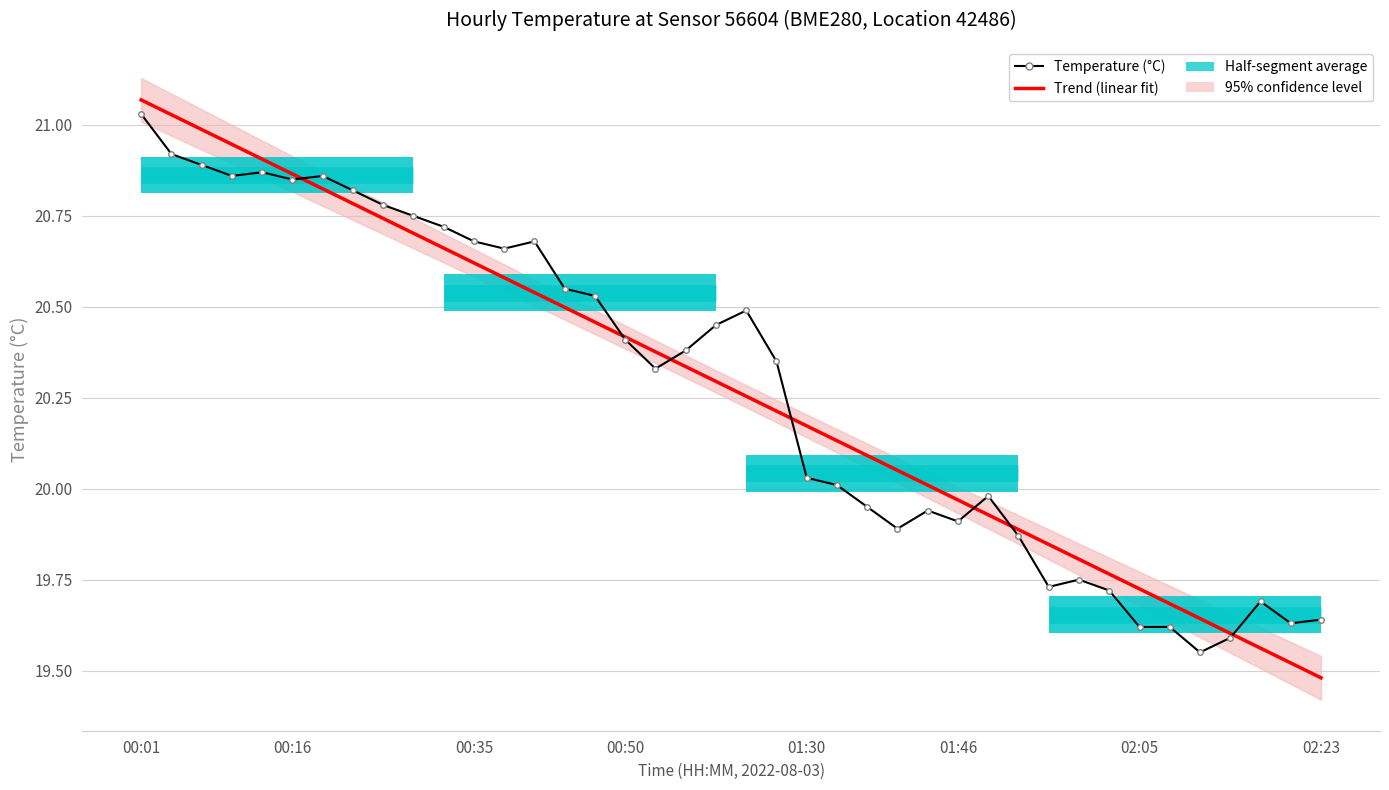

Which label corresponds to the largest value in the chart?

00:01